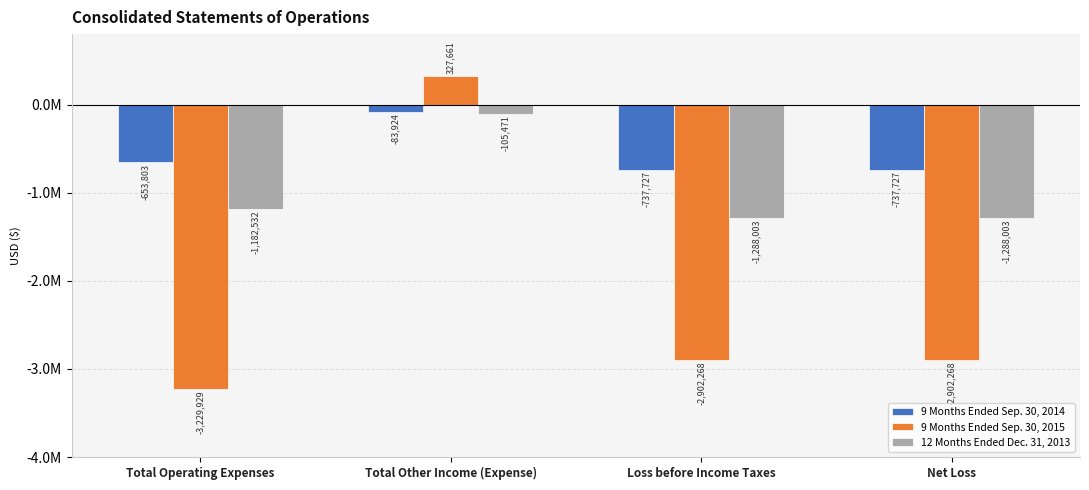

Does the chart contain any negative values?

Yes